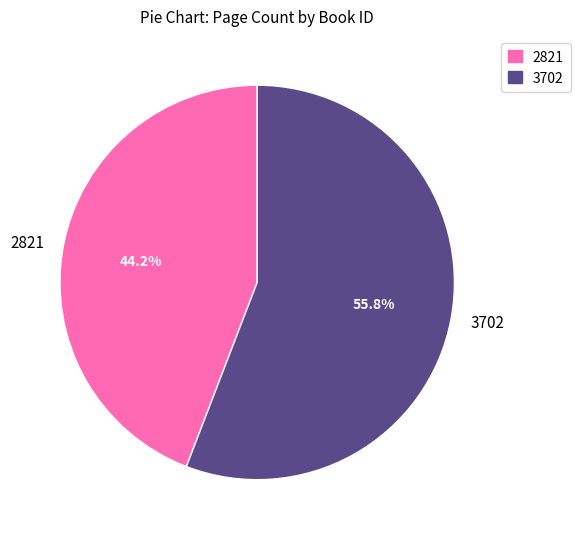

To the nearest percent, what is the average slice percentage?

50%